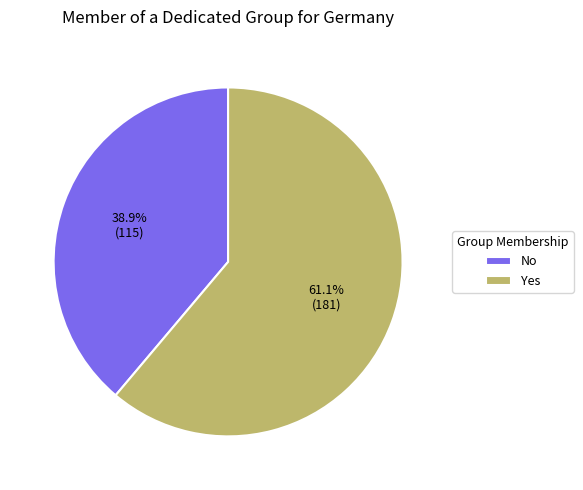

Which slice is the smallest?

No